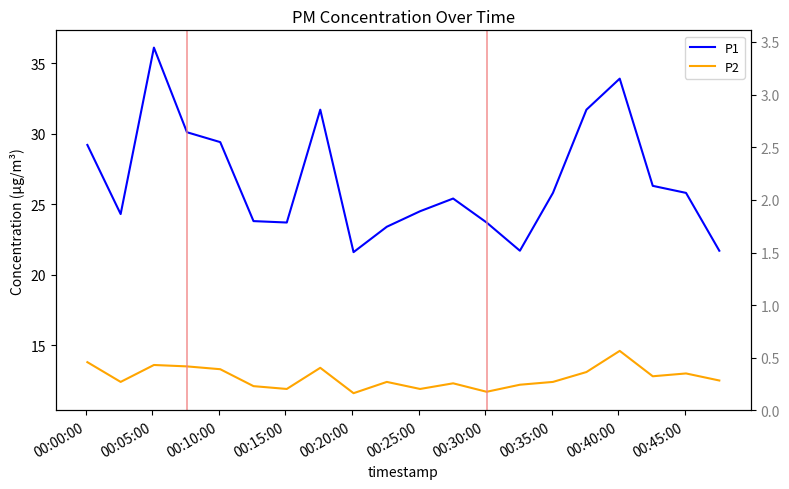

Rank the series by their average value, from lowest to highest.

P2, P1